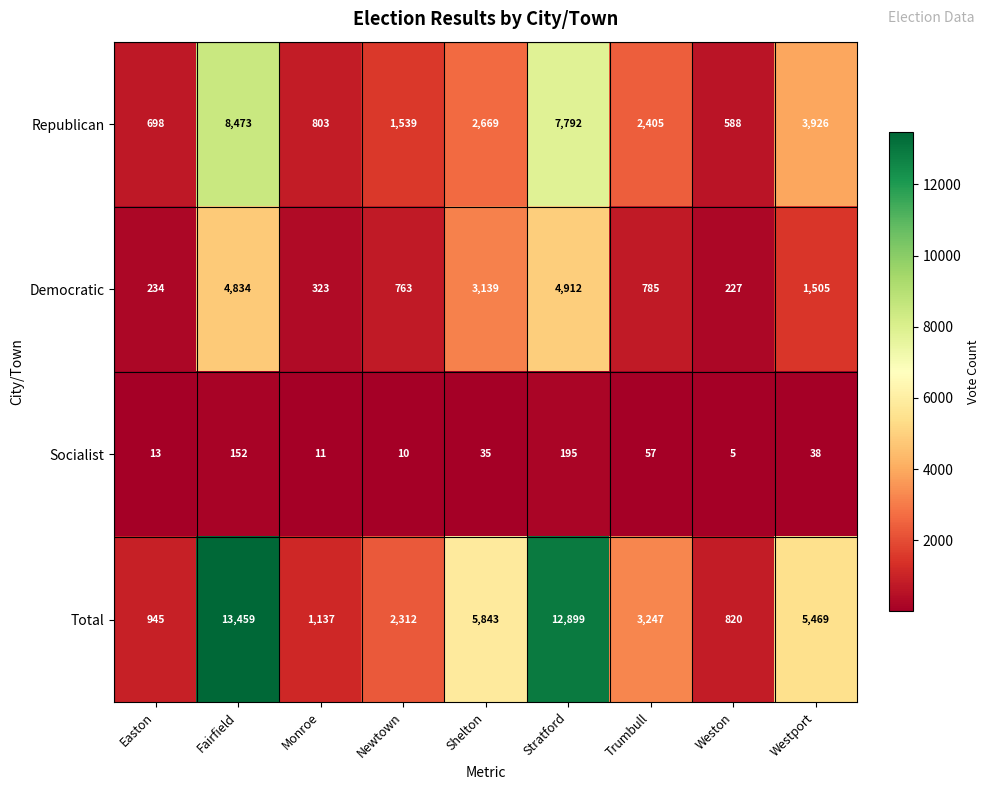

At which category does the chart reach its peak across all series?

Fairfield